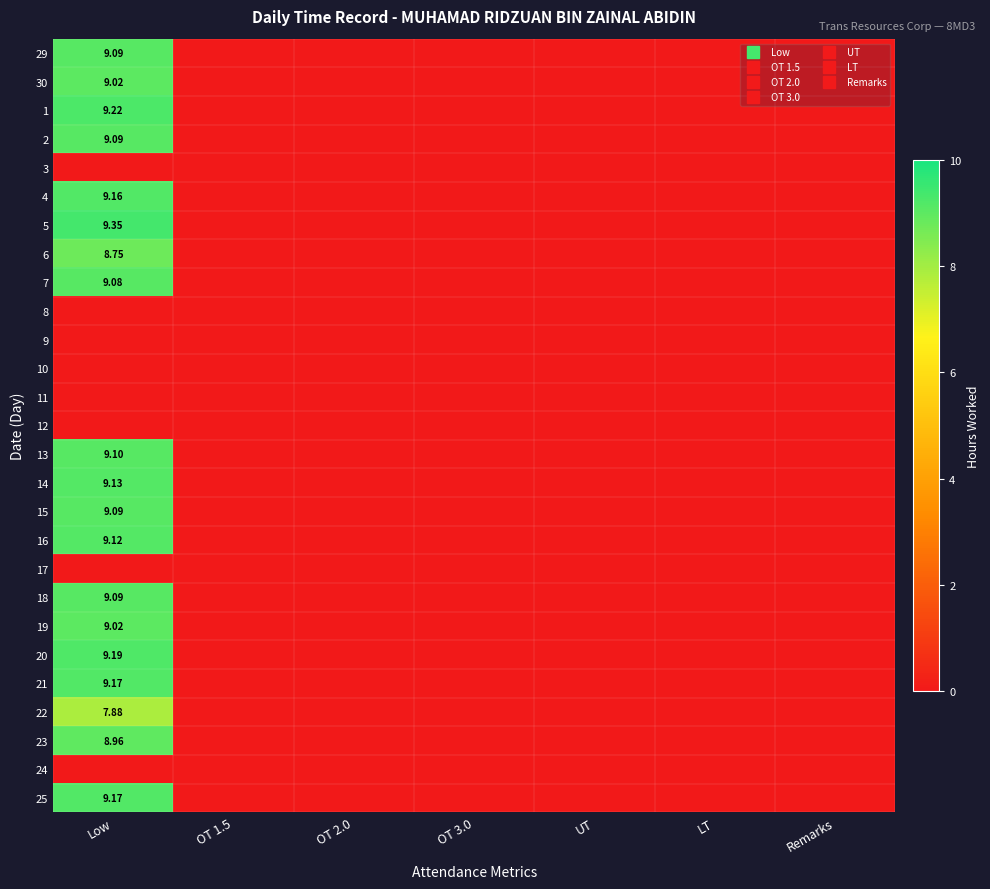

Rank the series by their maximum value, from highest to lowest.

5, 1, 20, 21, 25, 4, 14, 16, 13, 29, 2, 15, 18, 7, 30, 19, 23, 6, 22, 3, 8, 9, 10, 11, 12, 17, 24